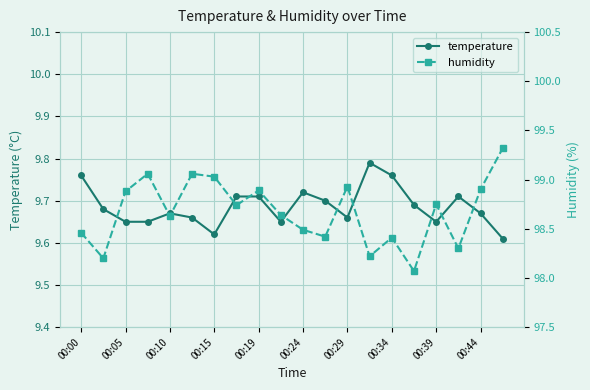

How many temperature values are between 9 and 10?

20